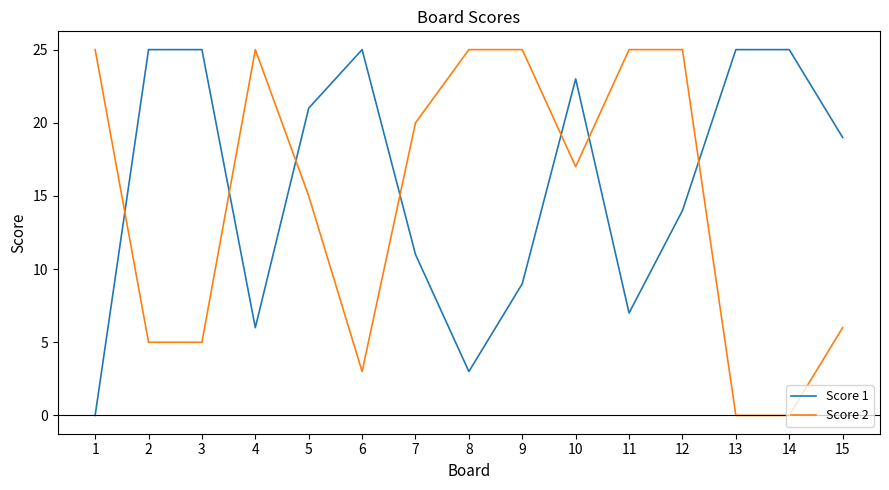

True or false: Score 2 has a value of 5 at 2.

True